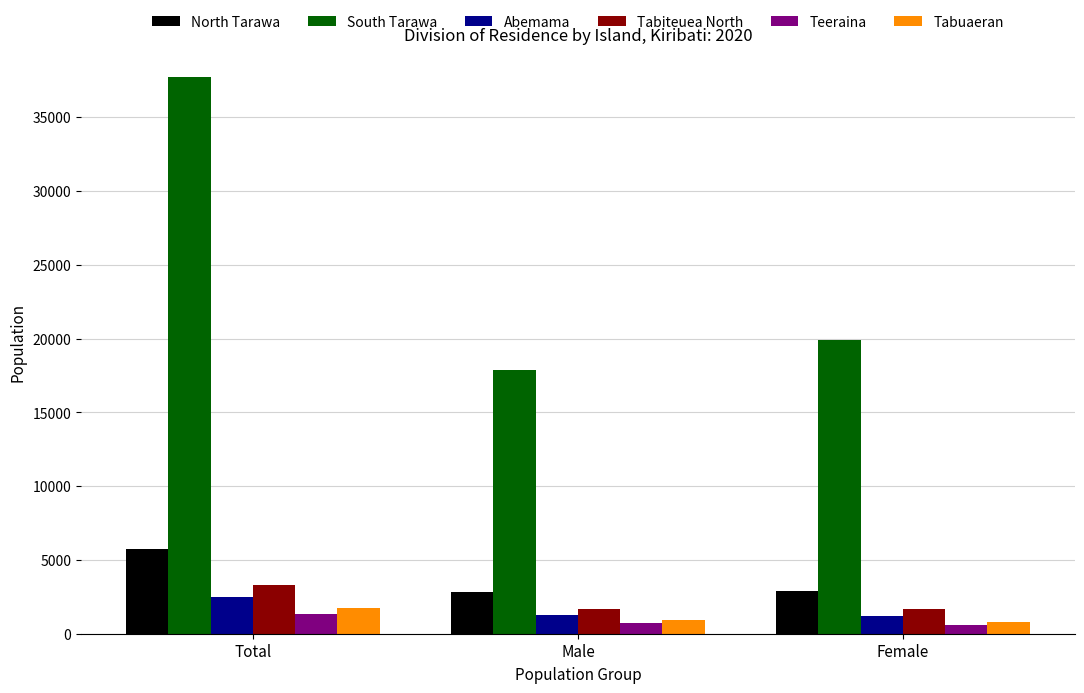

How many groups of bars are there?

3